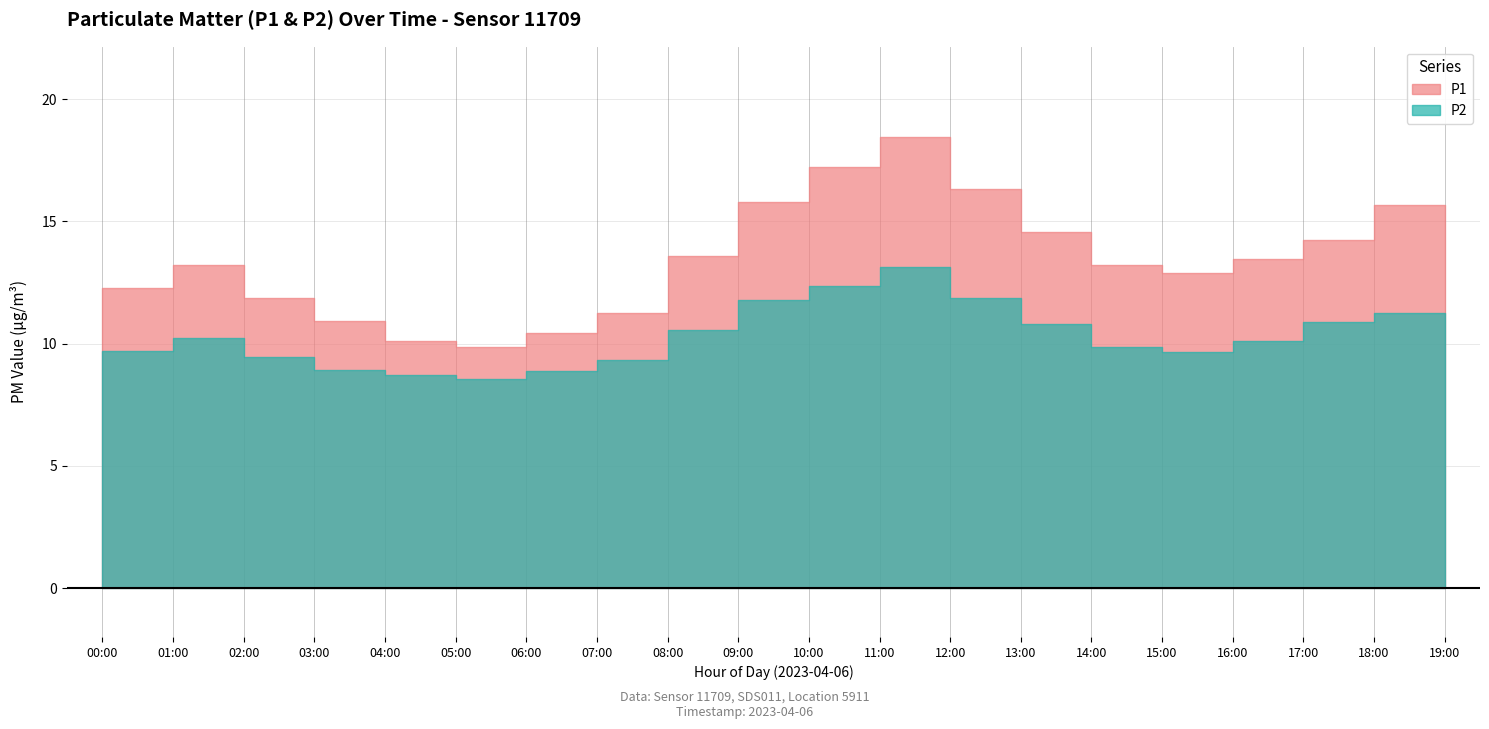

What position from the right is 04:00?

16